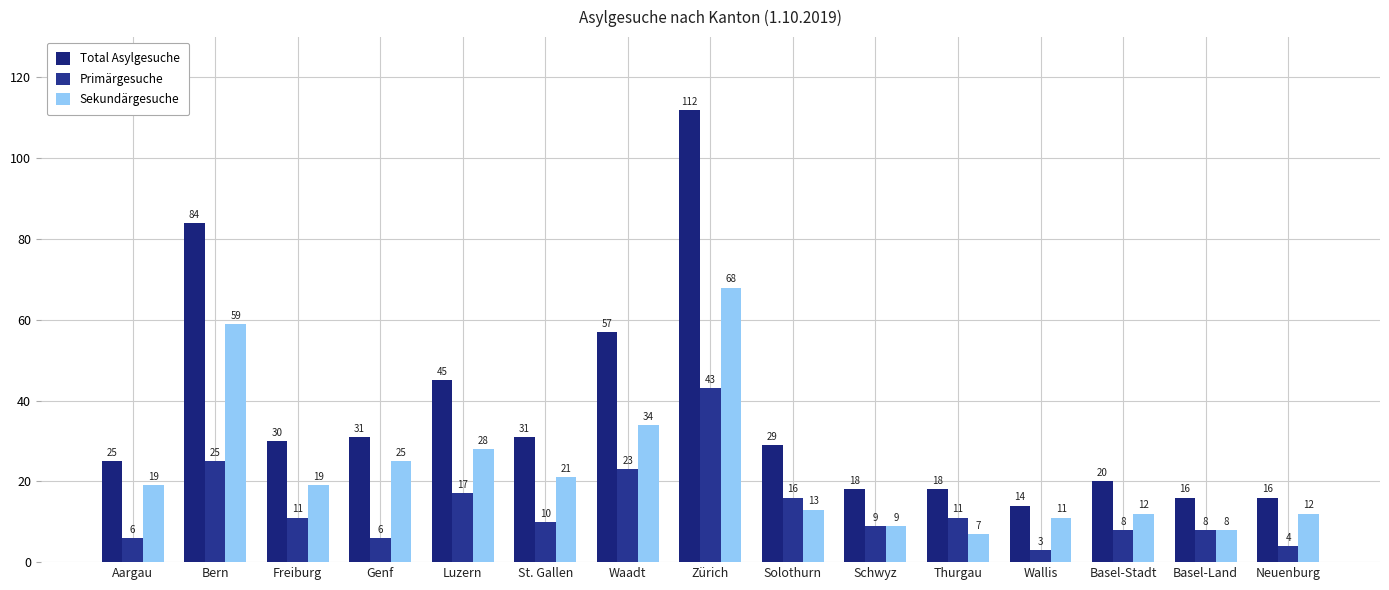

List the labels in order of Sekundärgesuche value, largest first.

Zürich, Bern, Waadt, Luzern, Genf, St. Gallen, Aargau, Freiburg, Solothurn, Basel-Stadt, Neuenburg, Wallis, Schwyz, Basel-Land, Thurgau